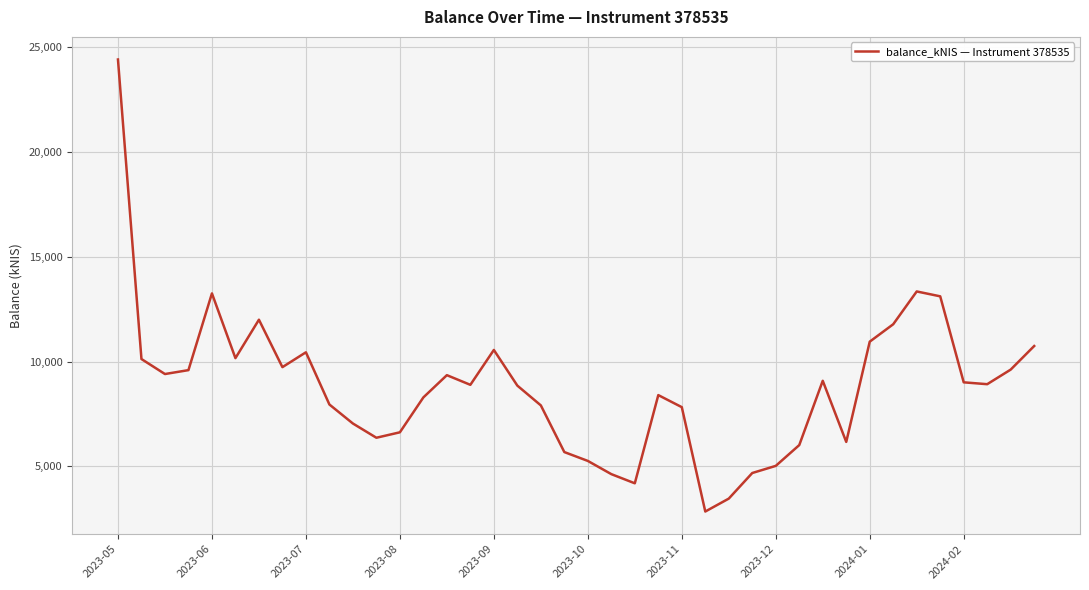

What is the greatest value displayed?

24417.5